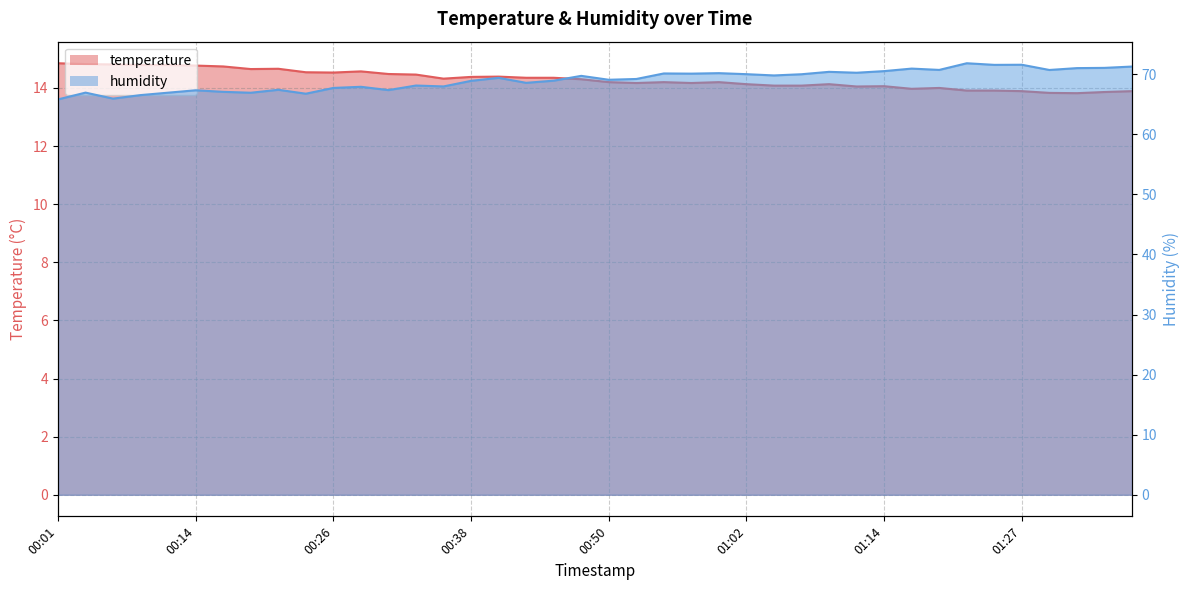

Reading left to right, extract all data points from this chart.

temperature: 00:01=14.8	00:04=14.8	00:06=14.8	00:09=14.8	00:11=14.8	00:14=14.8	00:16=14.7	00:18=14.7	00:21=14.7	00:23=14.5	00:26=14.5	00:28=14.6	00:31=14.5	00:33=14.5	00:35=14.3	00:38=14.4	00:40=14.4	00:43=14.3	00:45=14.3	00:48=14.3	00:50=14.2	00:53=14.2	00:55=14.2	00:57=14.2	01:00=14.2	01:02=14.1	01:05=14.1	01:07=14.1	01:10=14.1	01:12=14.1	01:14=14.1	01:17=14.0	01:19=14.0	01:22=13.9	01:24=13.9	01:27=13.9	01:29=13.8	01:31=13.8	01:34=13.9	01:36=13.9
humidity: 00:01=65.8	00:04=67.0	00:06=66.0	00:09=66.5	00:11=66.9	00:14=67.3	00:16=67.1	00:18=66.9	00:21=67.4	00:23=66.8	00:26=67.7	00:28=67.9	00:31=67.4	00:33=68.1	00:35=68.0	00:38=68.9	00:40=69.4	00:43=68.6	00:45=68.9	00:48=69.7	00:50=69.1	00:53=69.2	00:55=70.1	00:57=70.1	01:00=70.2	01:02=70.0	01:05=69.8	01:07=70.0	01:10=70.4	01:12=70.3	01:14=70.5	01:17=71.0	01:19=70.7	01:22=71.8	01:24=71.6	01:27=71.6	01:29=70.7	01:31=71.0	01:34=71.1	01:36=71.3